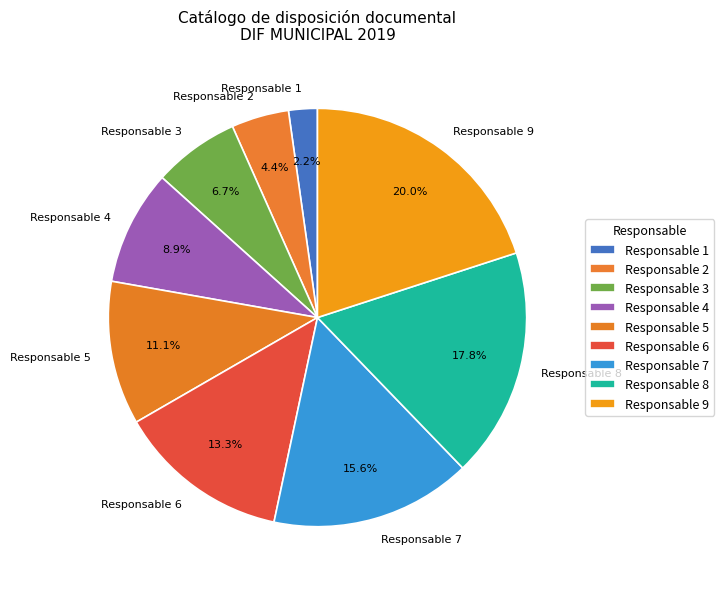

How many segments does this pie chart have?

9